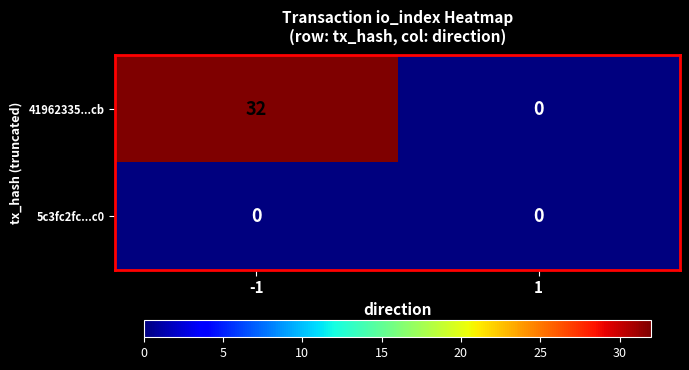

What is the sum of the 41962335...cb values at -1 and 1?

32